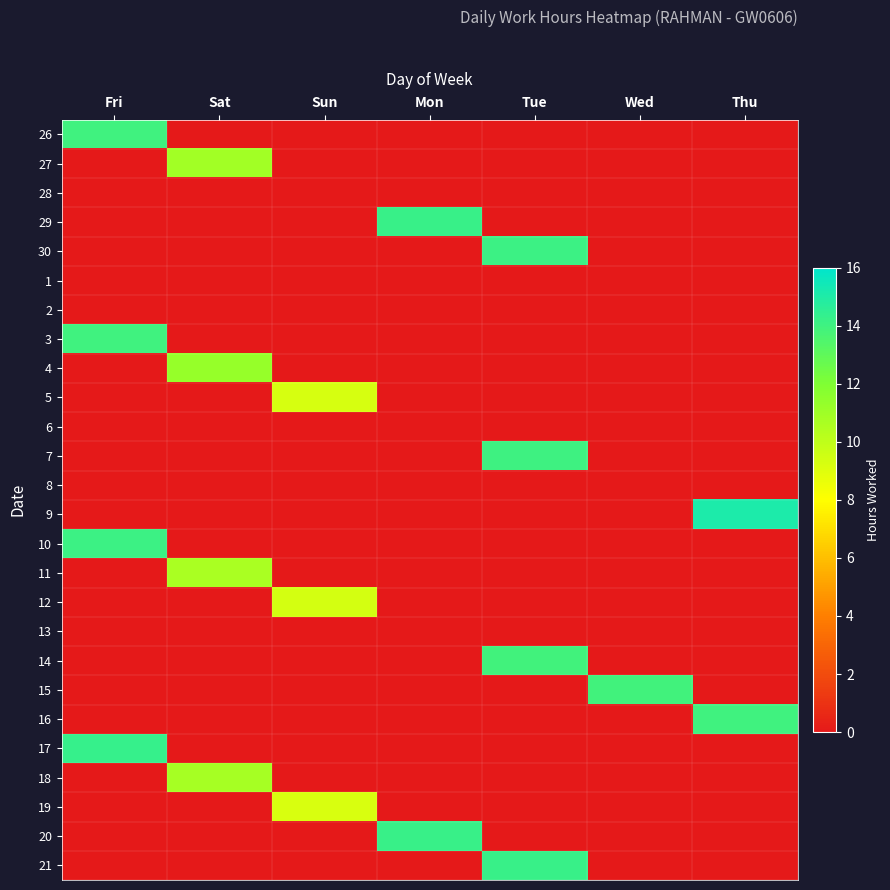

Between Sat and Wed, which is larger?

Sat